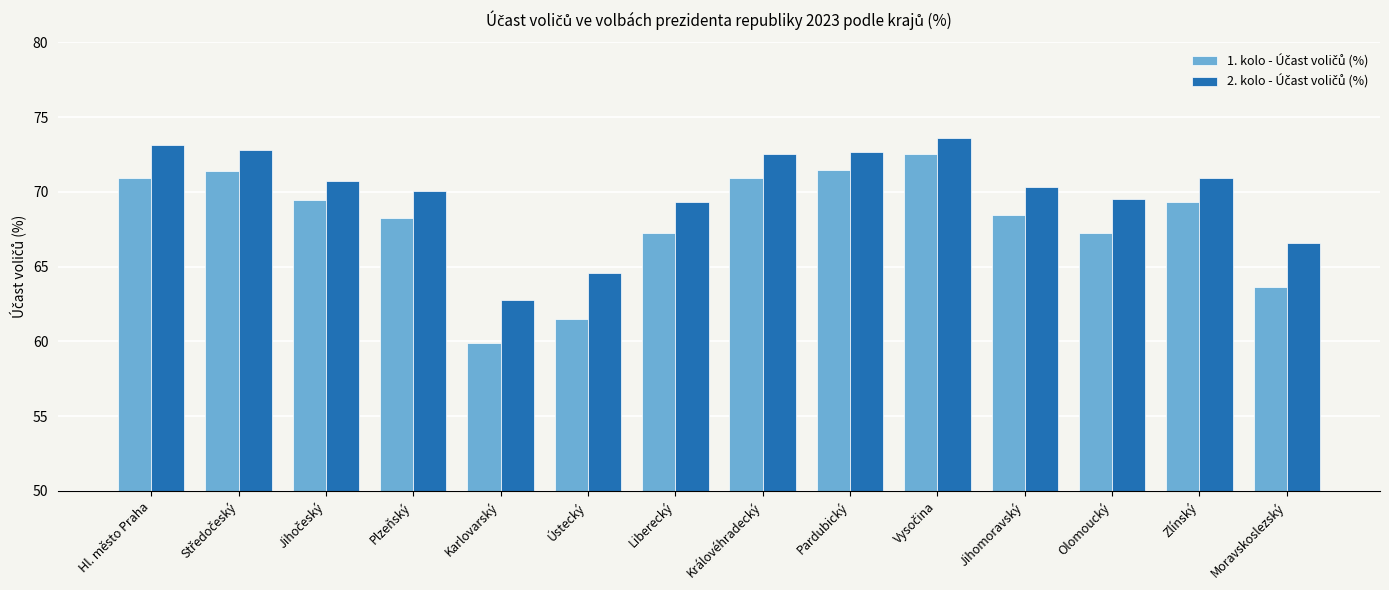

What is the spread (max minus min) of values at Jihomoravský?

1.9